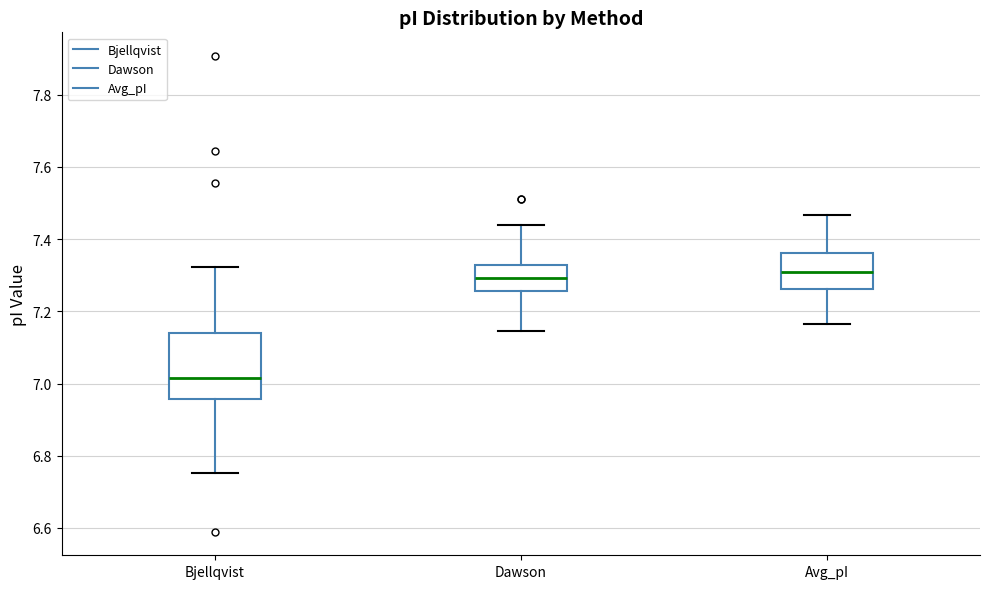

Comparing the boxes themselves (not the whiskers), which one is the tallest?

Bjellqvist